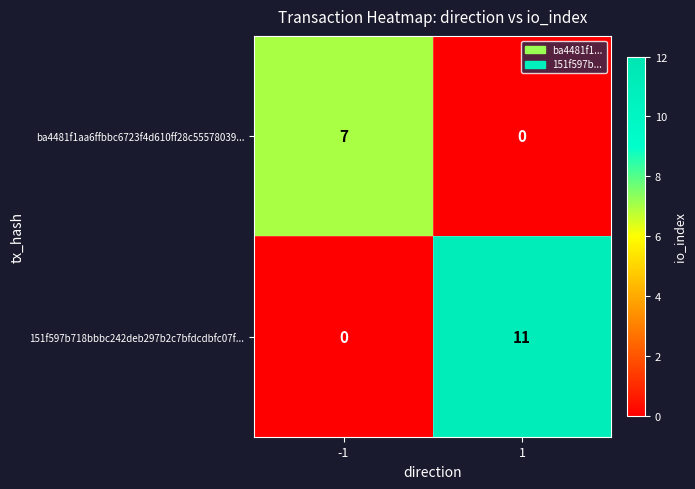

The value of ba4481f1aa6ffbbc6723f4d610ff28c55578039... at -1 is 10. True or false?

False